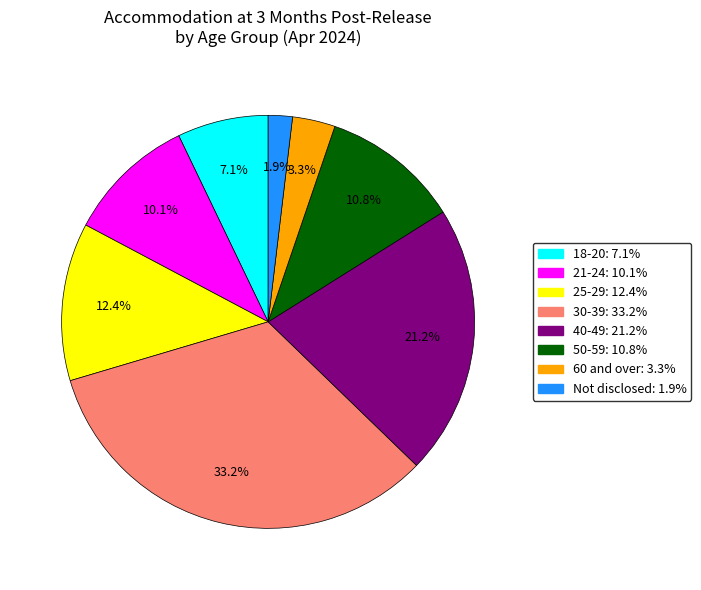

The 25-29 slice represents 12% of the pie. True or false?

True